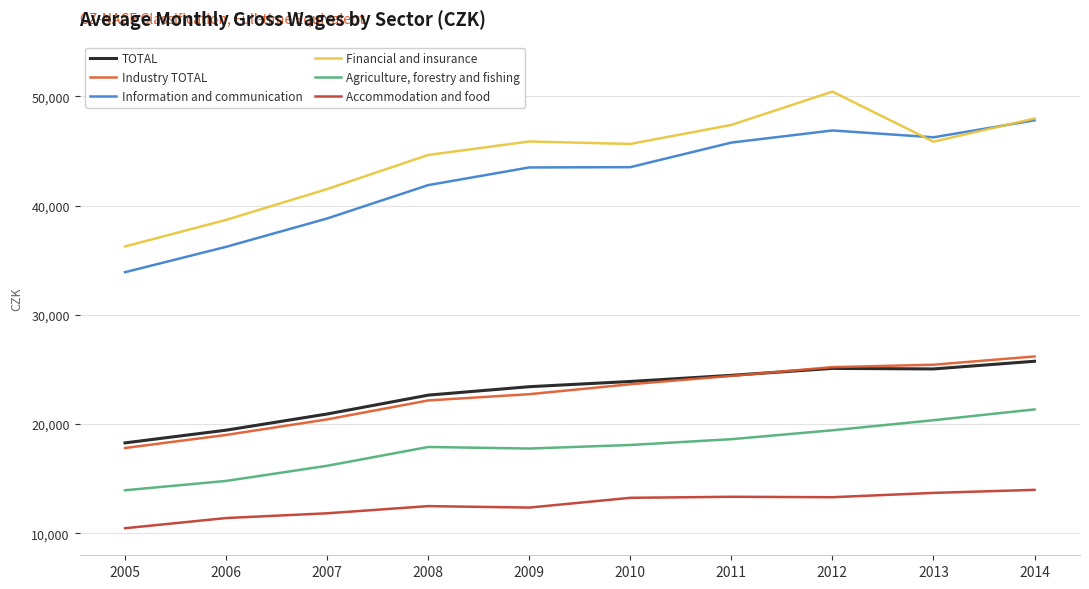

At how many categories does at least one series exceed 30794?

10